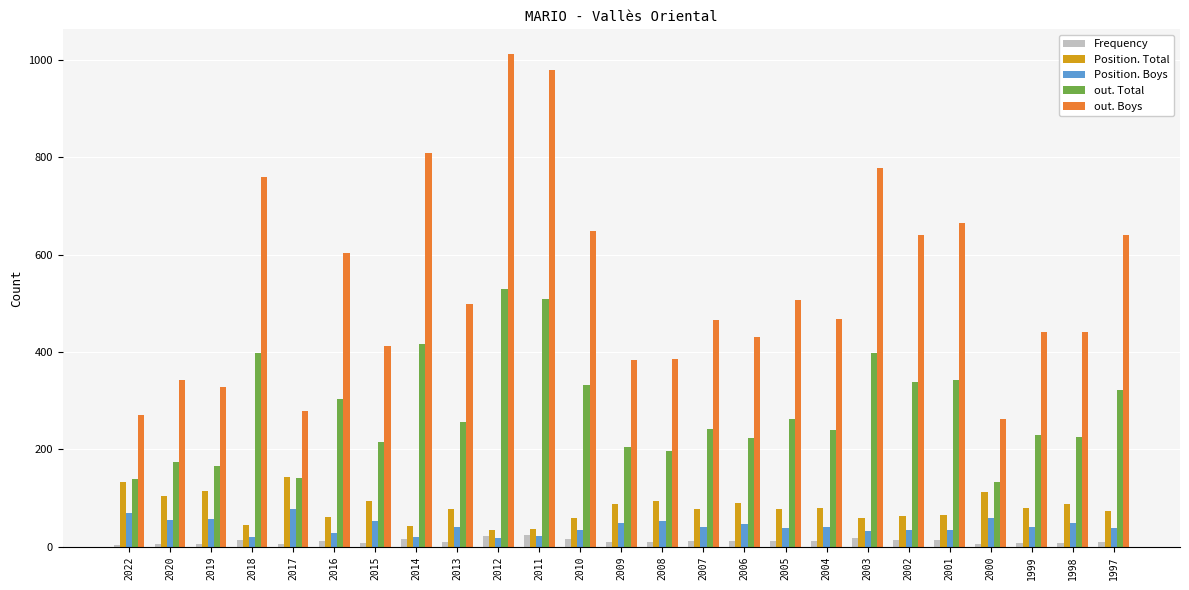

What is the approximate value of Position. Boys at 2017, to the nearest 5?

80